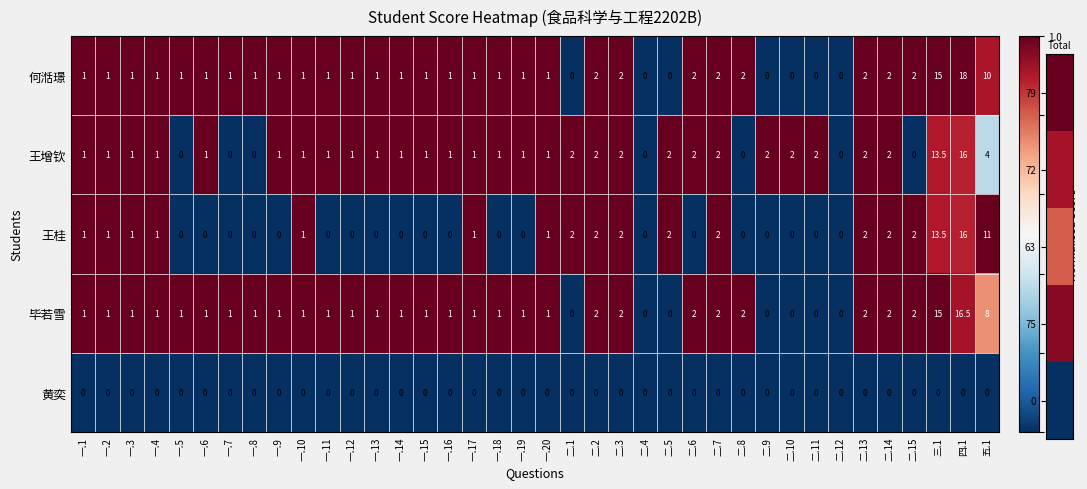

Which category has the highest value in the 毕若雪 series?

四.1